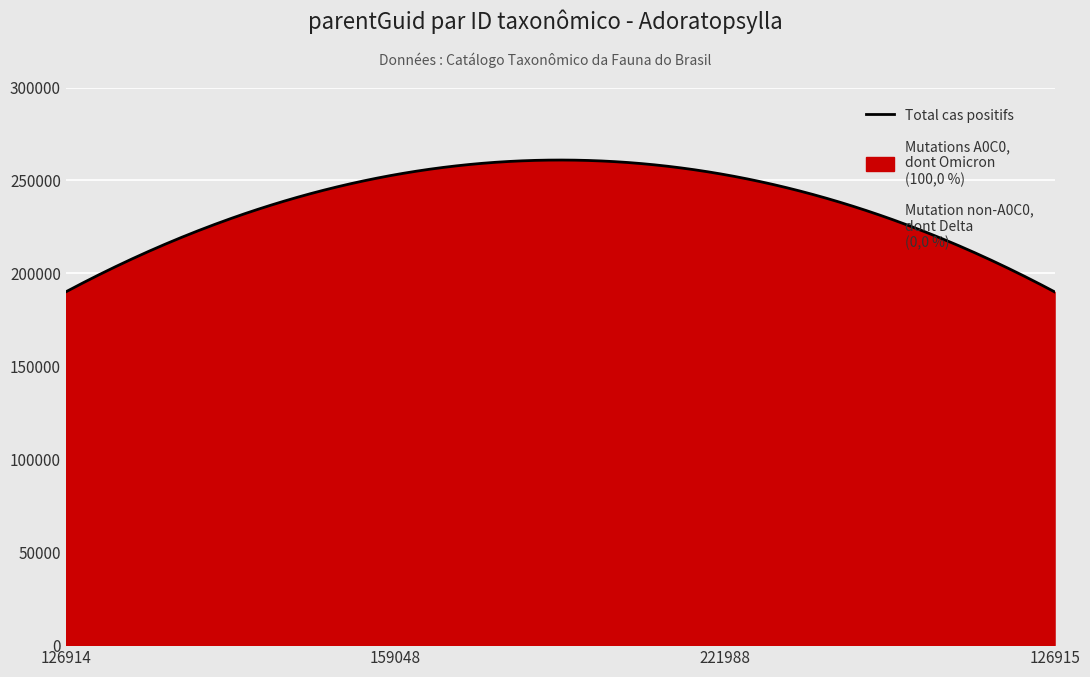

Is it true that the value at 159048 is 253093?

True